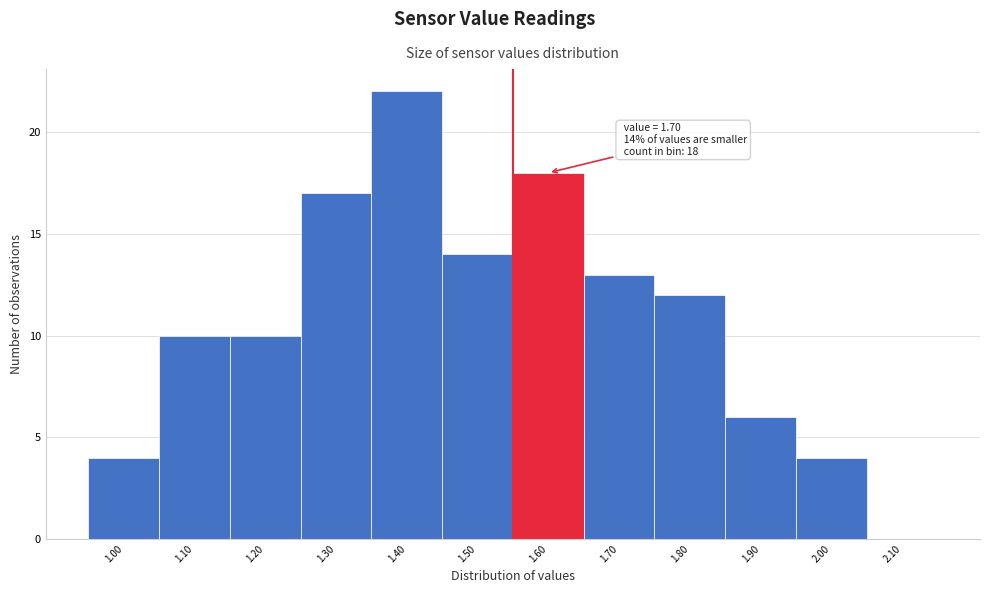

Reading right to left, what are all the values shown in this chart?

2.10=0	2.00=4	1.90=6	1.80=12	1.70=13	1.60=18	1.50=14	1.40=22	1.30=17	1.20=10	1.10=10	1.00=4